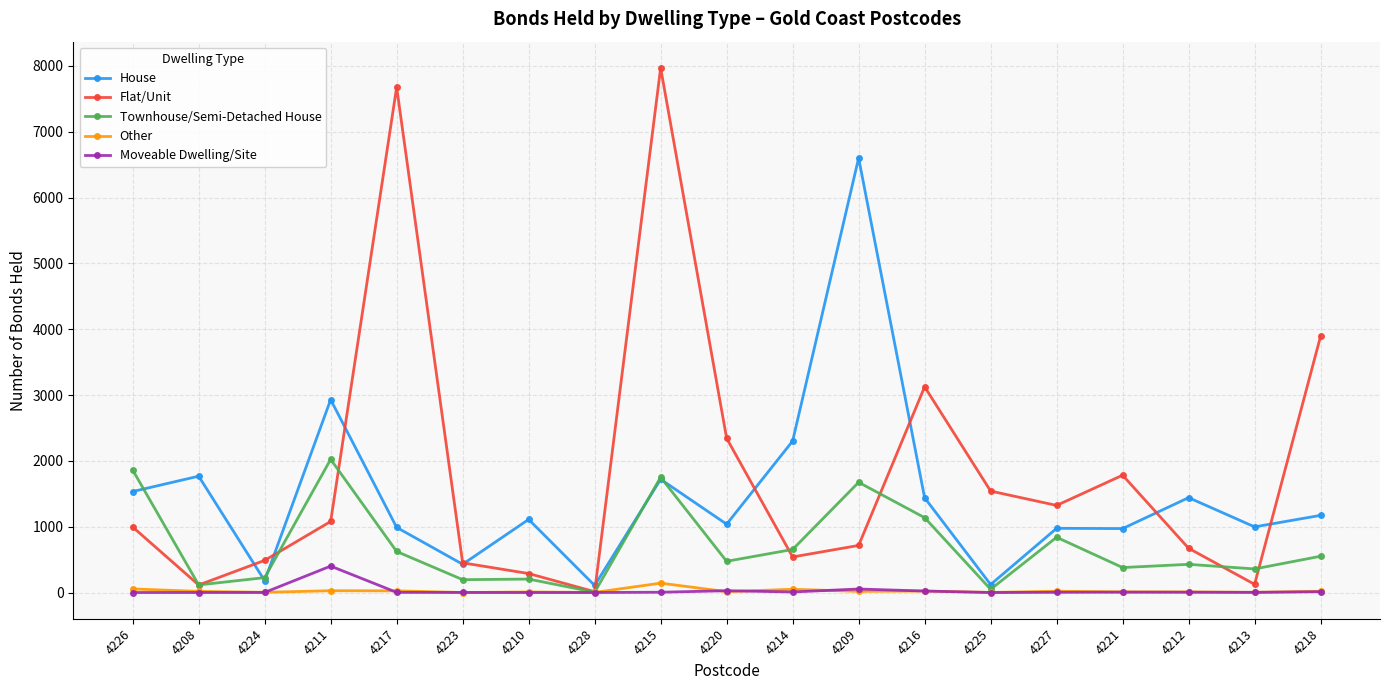

What is the value of the Flat/Unit point at the 14th from the left?

1541